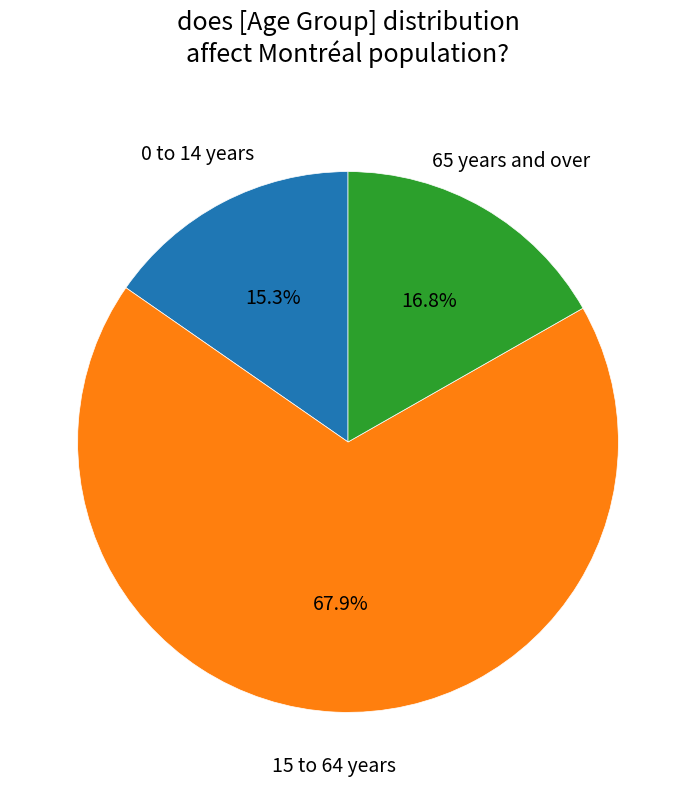

Count the number of slices in the pie.

3